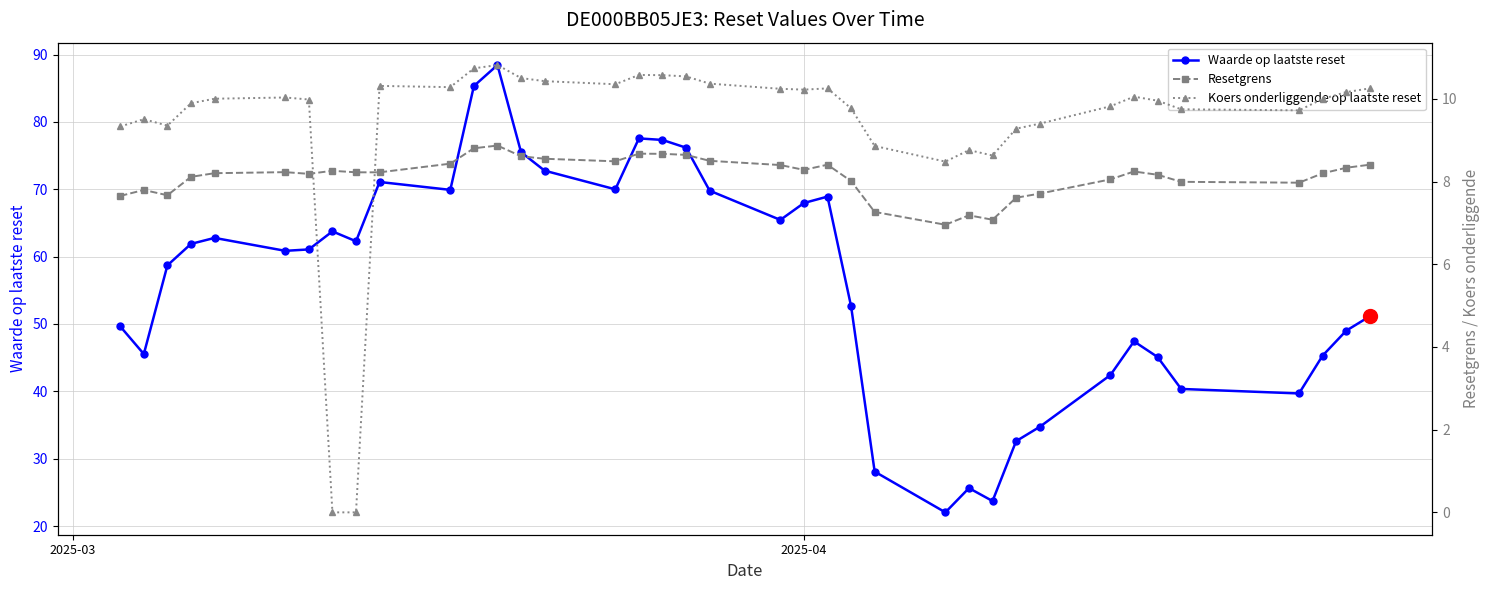

What is the highest value of the Waarde op laatste reset series?

88.4